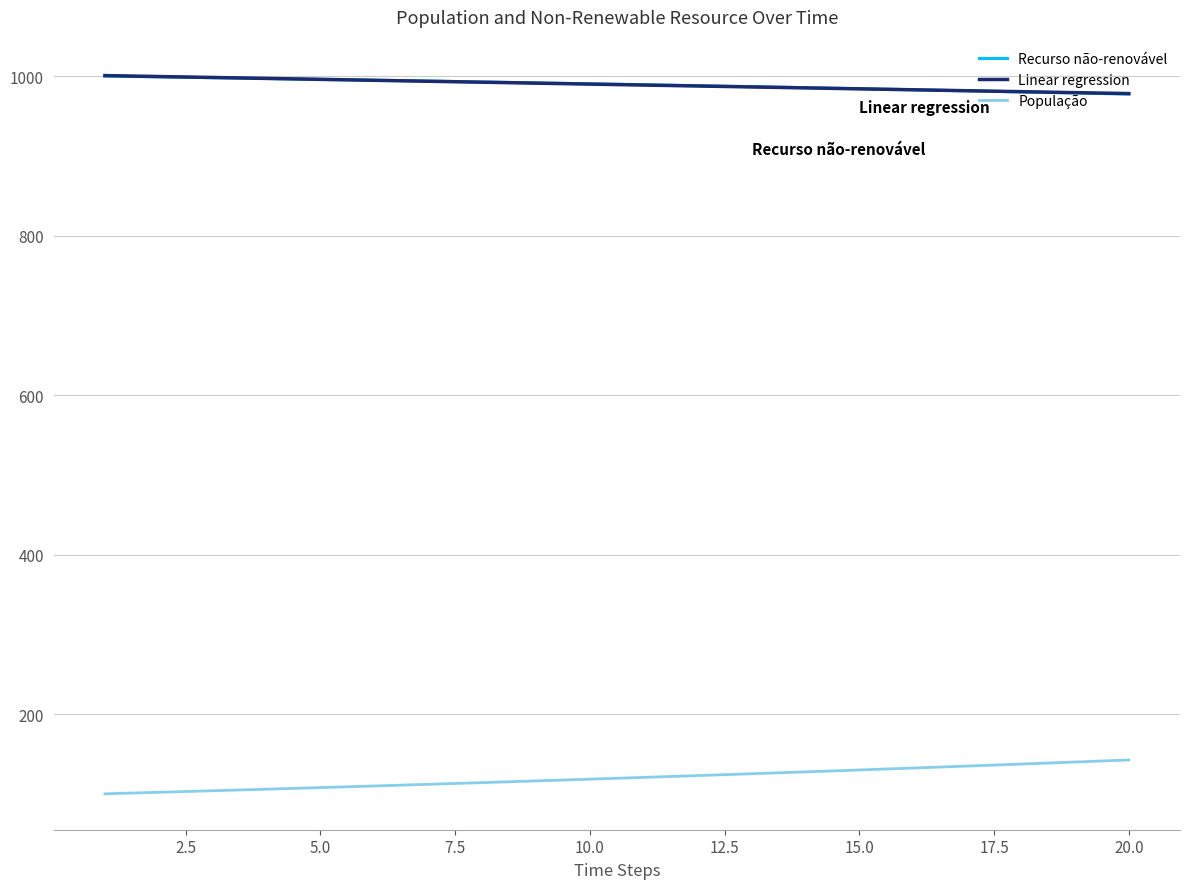

What is the difference between the second highest and minimum values in the Linear regression series?

21.4